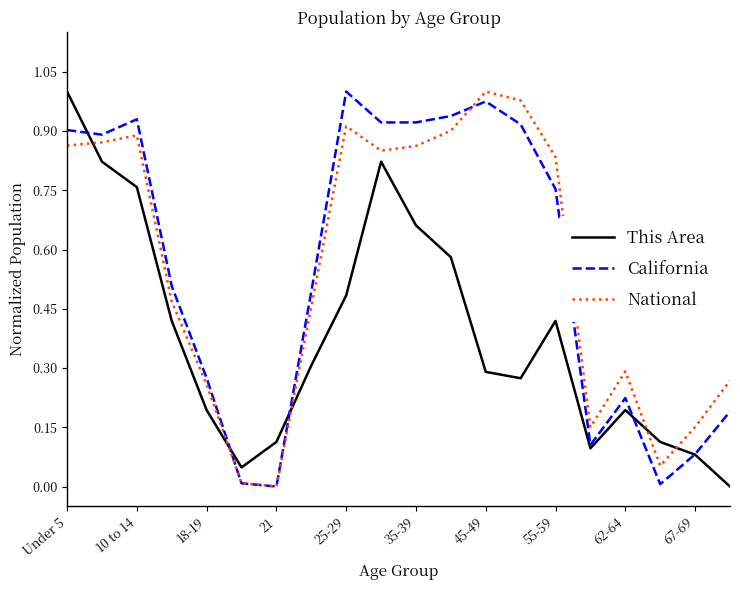

How many times do This Area and National cross each other?

5